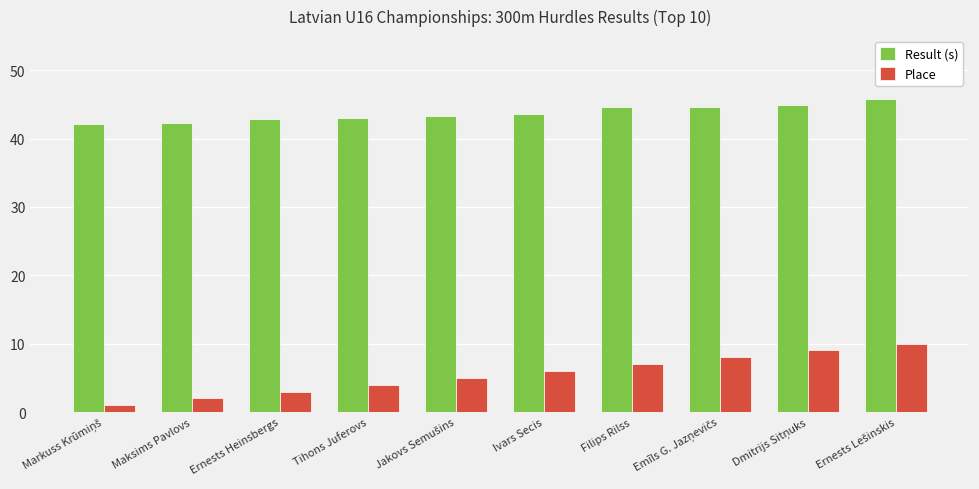

What is the spread (max minus min) of values at Maksims Pavlovs?

40.2